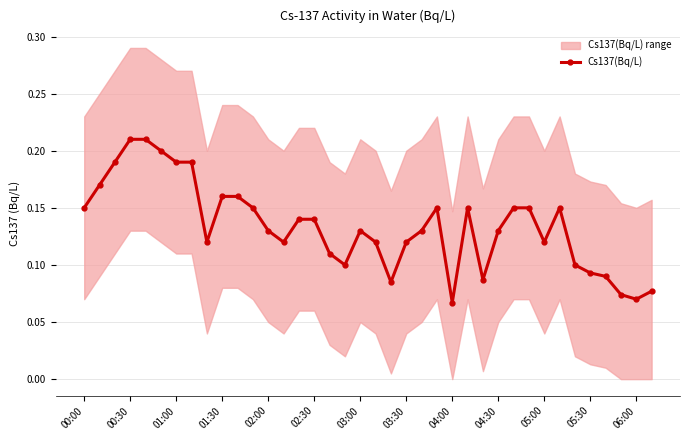

True or false: Cs137(Bq/L) has more than 0 points higher than both neighbors.

True